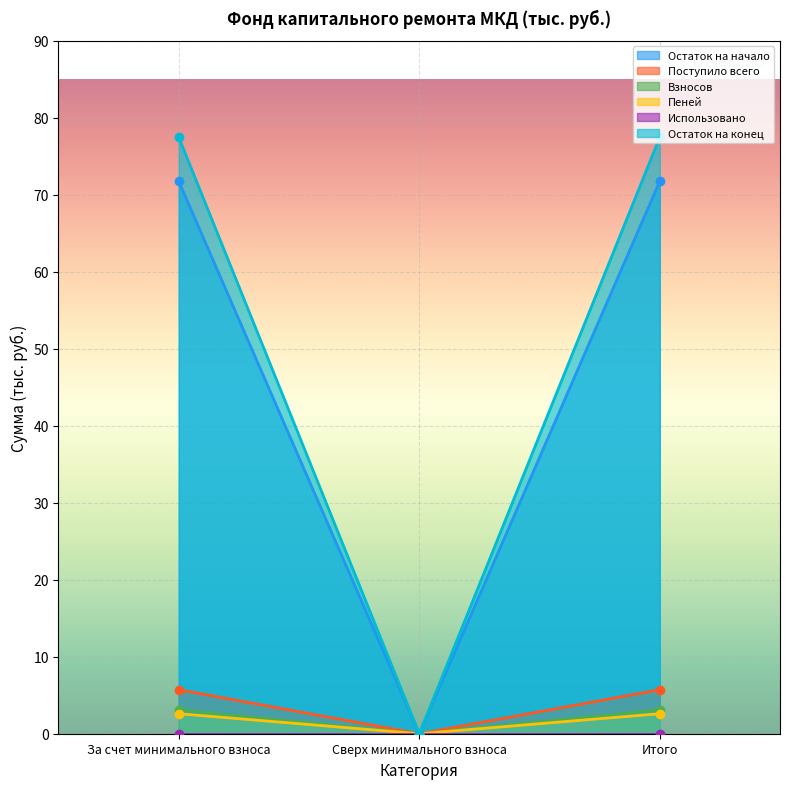

What is the label of the 1st point from the right?

Итого